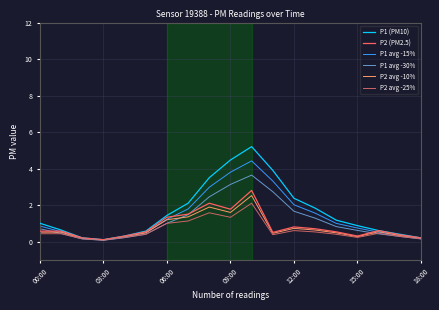

True or false: P2 avg -25% has more than 0 points higher than both neighbors.

True